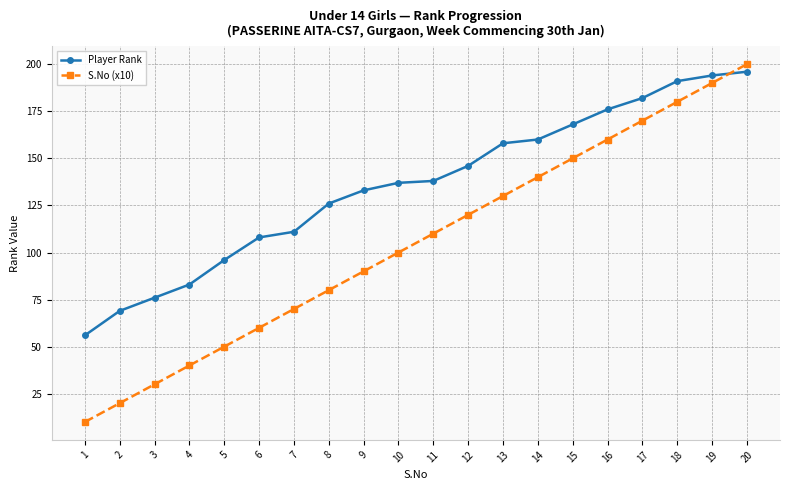

What is the value of the Player Rank point at the 4th from the left?

83